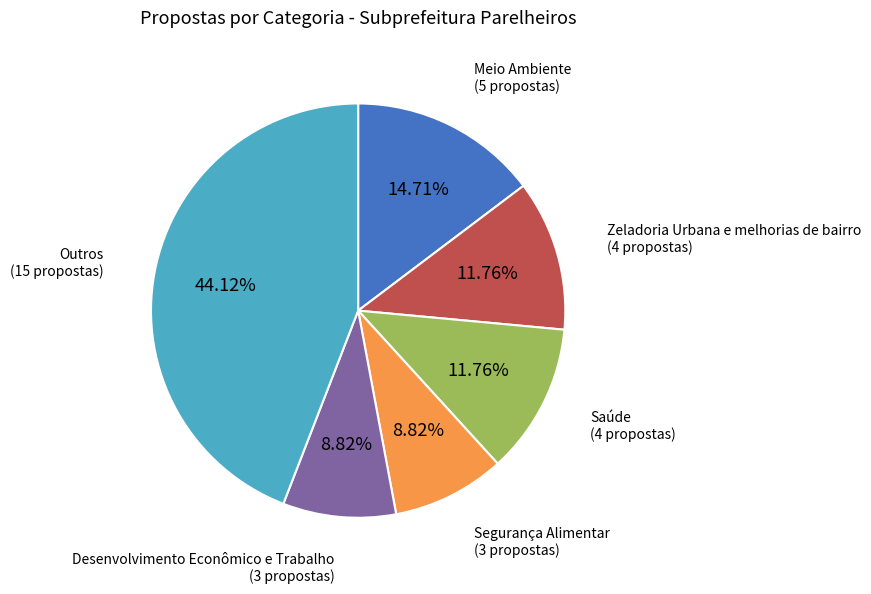

Does any single category account for the majority?

No